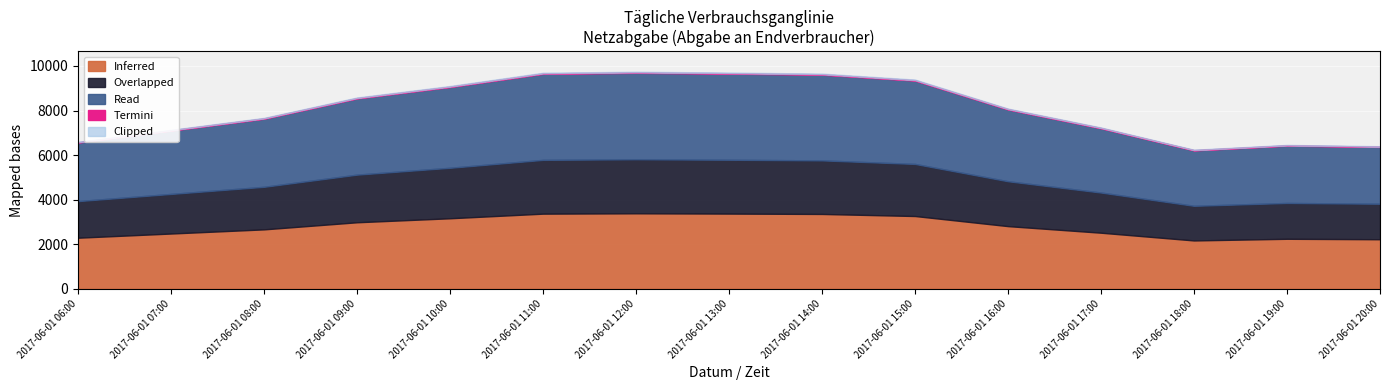

At which category does the chart reach its minimum across all series?

2017-06-01 18:00